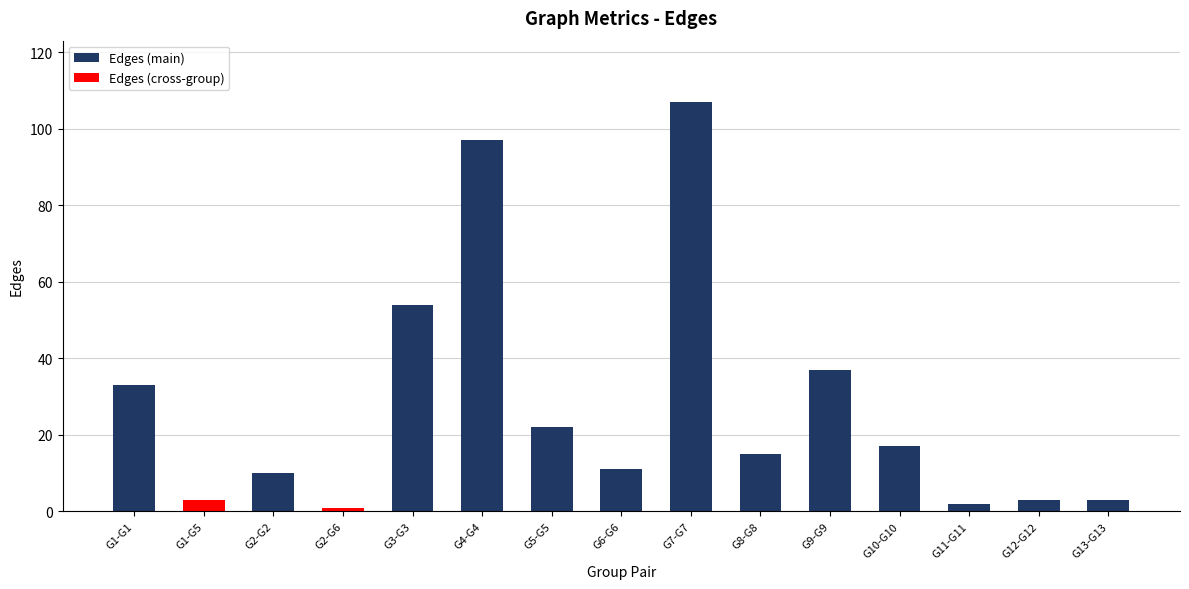

How many categories are shown in the chart?

15